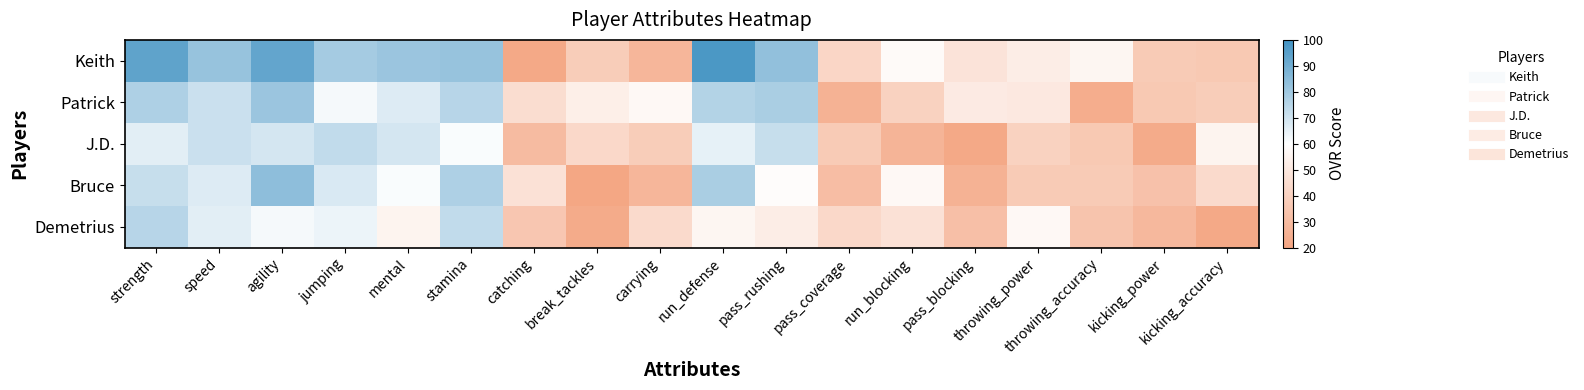

Between kicking_power and throwing_power, which is larger?

throwing_power